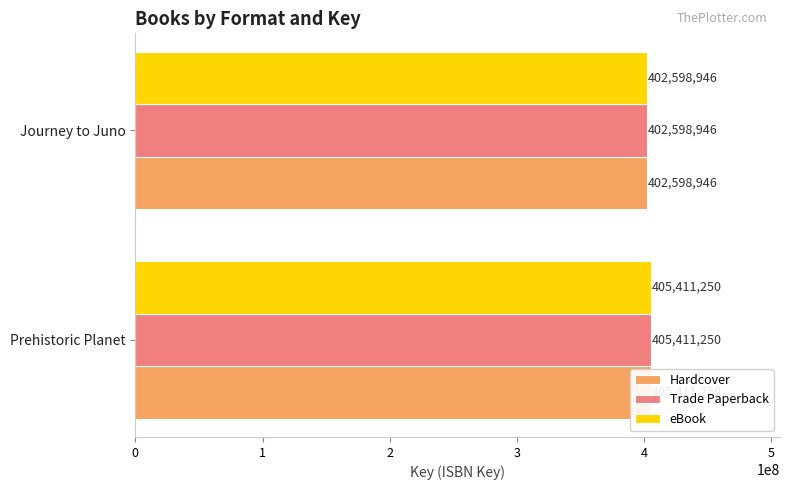

True or false: Trade Paperback has a value of 405411250 at Prehistoric Planet.

True